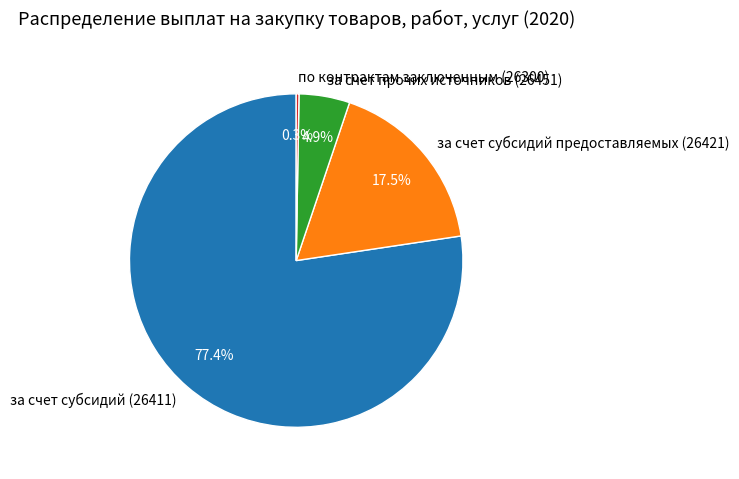

Which slice is the largest?

за счет субсидий (26411)